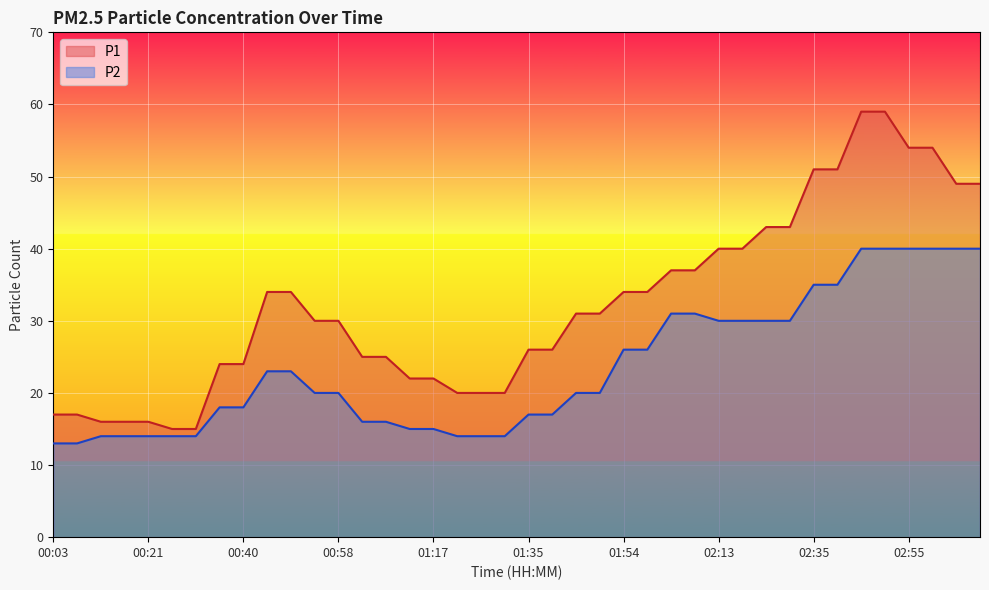

What is the label of the 39th point from the left?

03:05